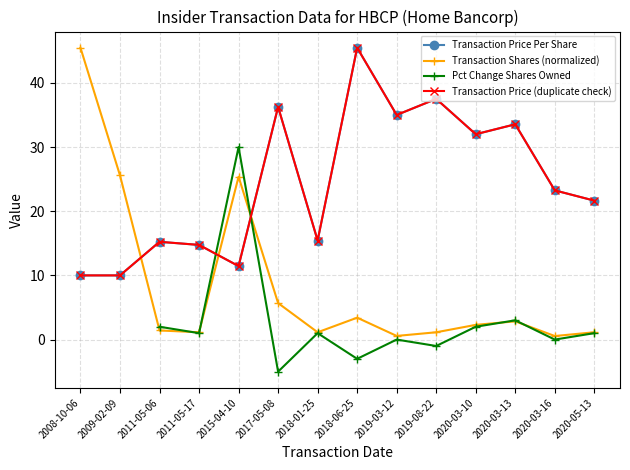

True or false: Transaction Shares (normalized) has a value of 0.5 at 2020-03-10.

False